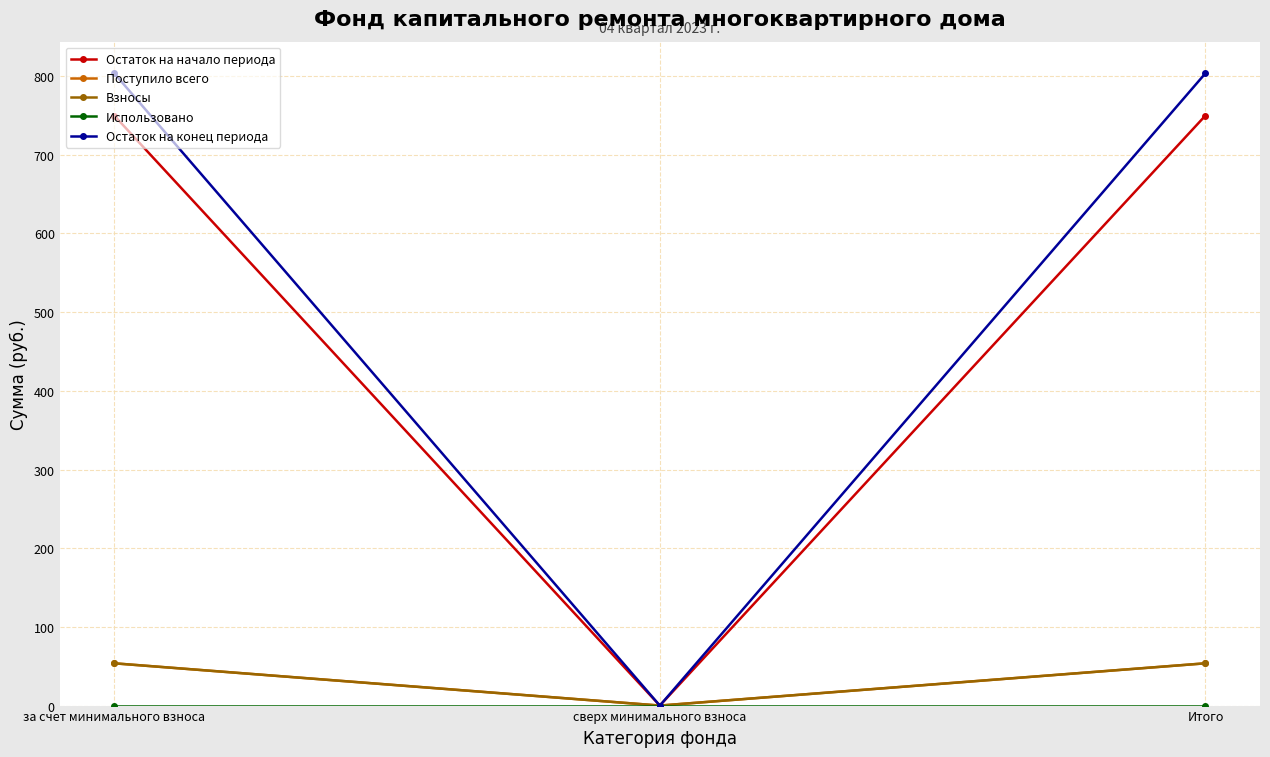

Is it true that Остаток на конец периода equals -529.3 at сверх минимального взноса?

False